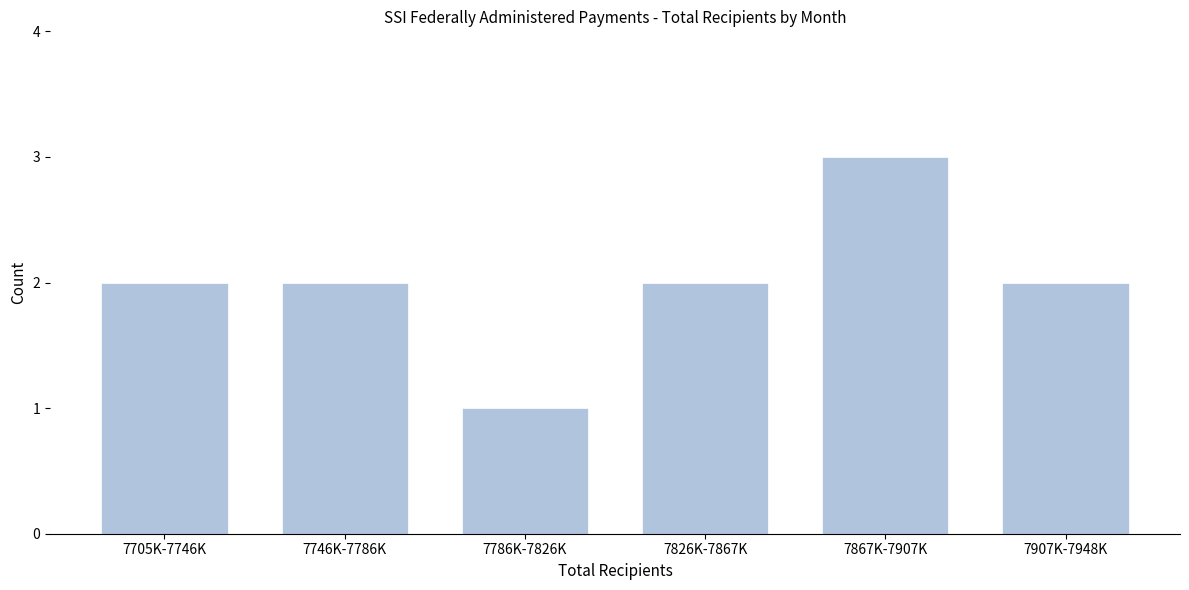

Reading right to left, extract all data points from this chart.

2	3	2	1	2	2